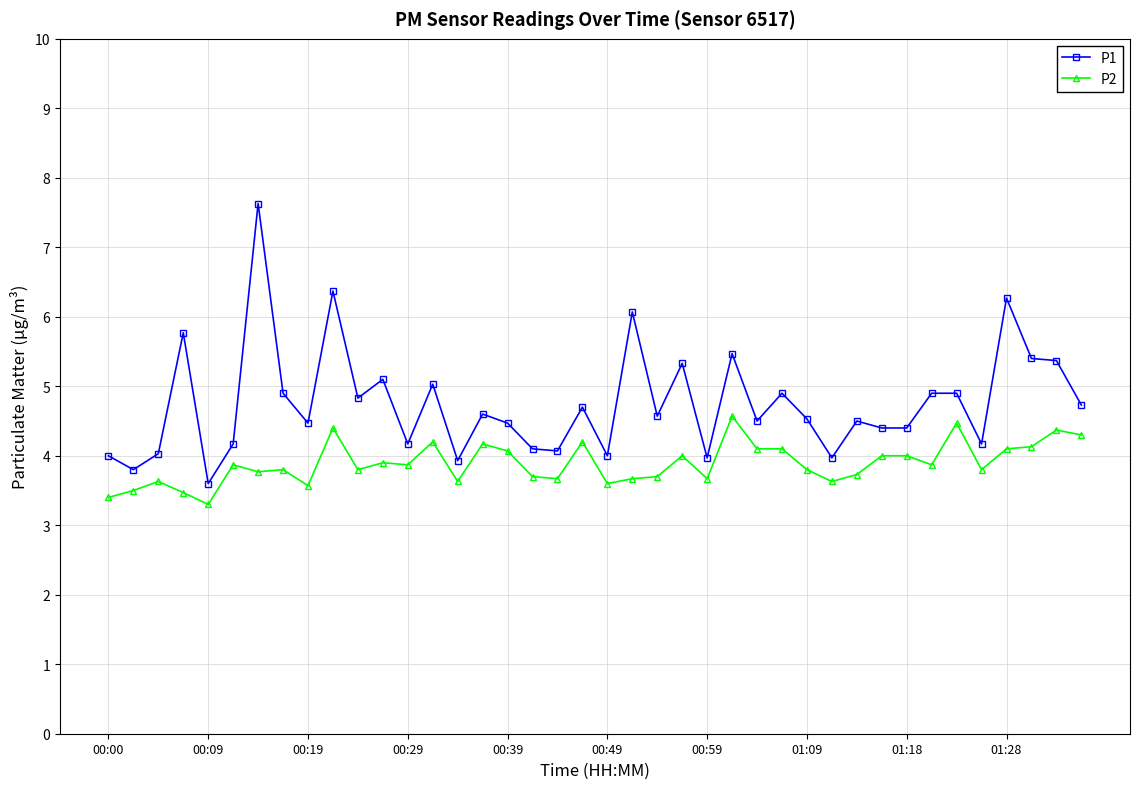

True or false: P1 and P2 intersect in this chart.

False